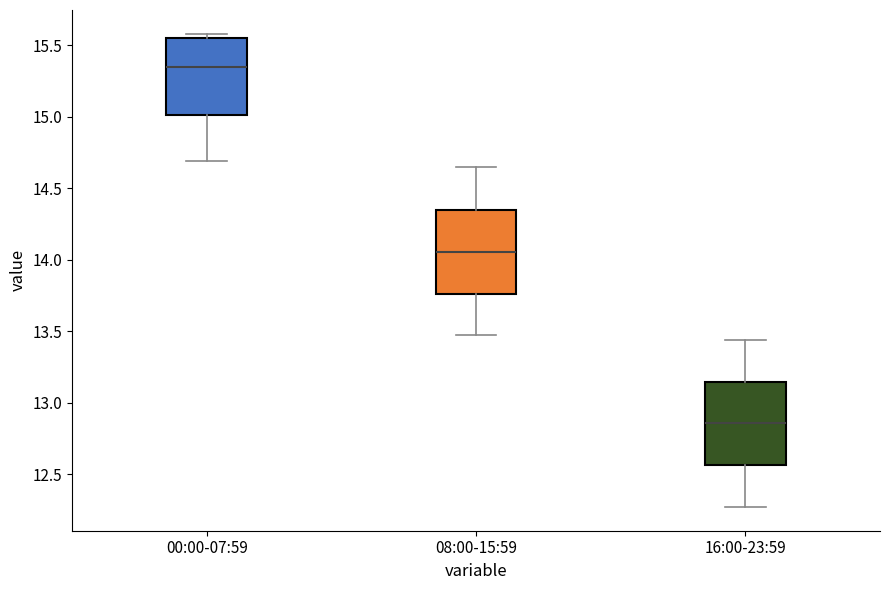

Reading left to right, transcribe this box plot: for each box, give where its median line is, the range the box spans, and where its two whiskers end, as read against the y-axis. The values are not printed on the chart, so give them approximately, as read against the axis.

00:00-07:59: median 15.35, box 15.00 to 15.55, whiskers 14.70 to 15.60
08:00-15:59: median 14.05, box 13.75 to 14.35, whiskers 13.45 to 14.65
16:00-23:59: median 12.85, box 12.55 to 13.15, whiskers 12.25 to 13.45